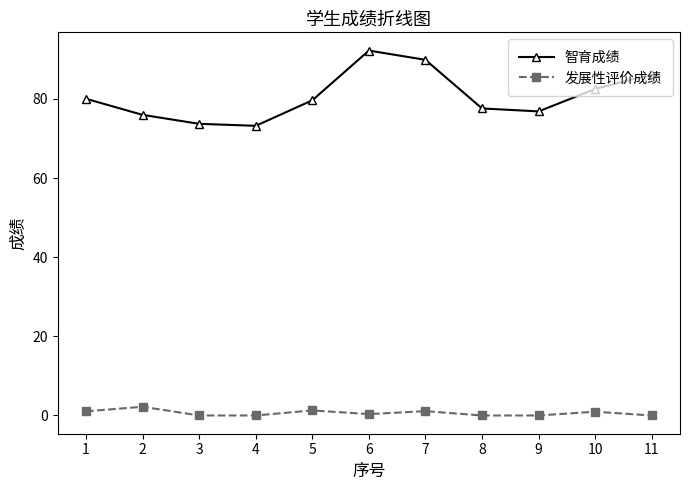

The value of 智育成绩 at 10 is 82.5. True or false?

True